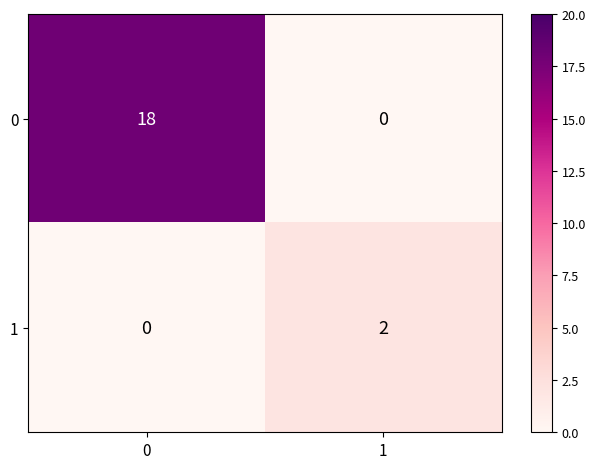

List the series in order of their overall mean, lowest first.

1, 0